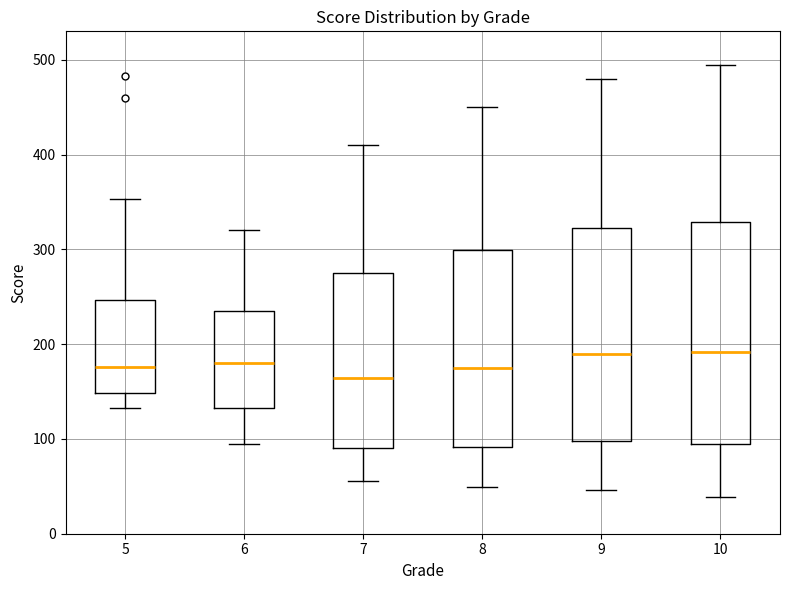

Reading left to right, read every box against the y-axis: the position of its median line, the range the box covers, and the ends of its whiskers. The values are not printed on the chart, so give them approximately, as read against the axis.

5: median 180, box 150 to 250, whiskers 130 to 350
6: median 180, box 130 to 240, whiskers 100 to 320
7: median 160, box 90 to 280, whiskers 60 to 410
8: median 180, box 90 to 300, whiskers 50 to 450
9: median 190, box 100 to 320, whiskers 50 to 480
10: median 190, box 100 to 330, whiskers 40 to 500